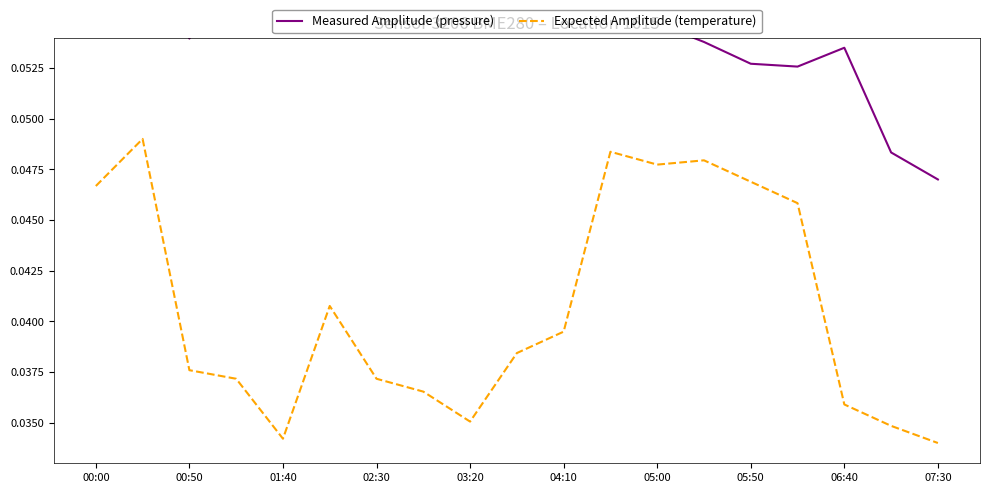

True or false: Expected Amplitude (temperature) has more than 2 interior local peaks.

True